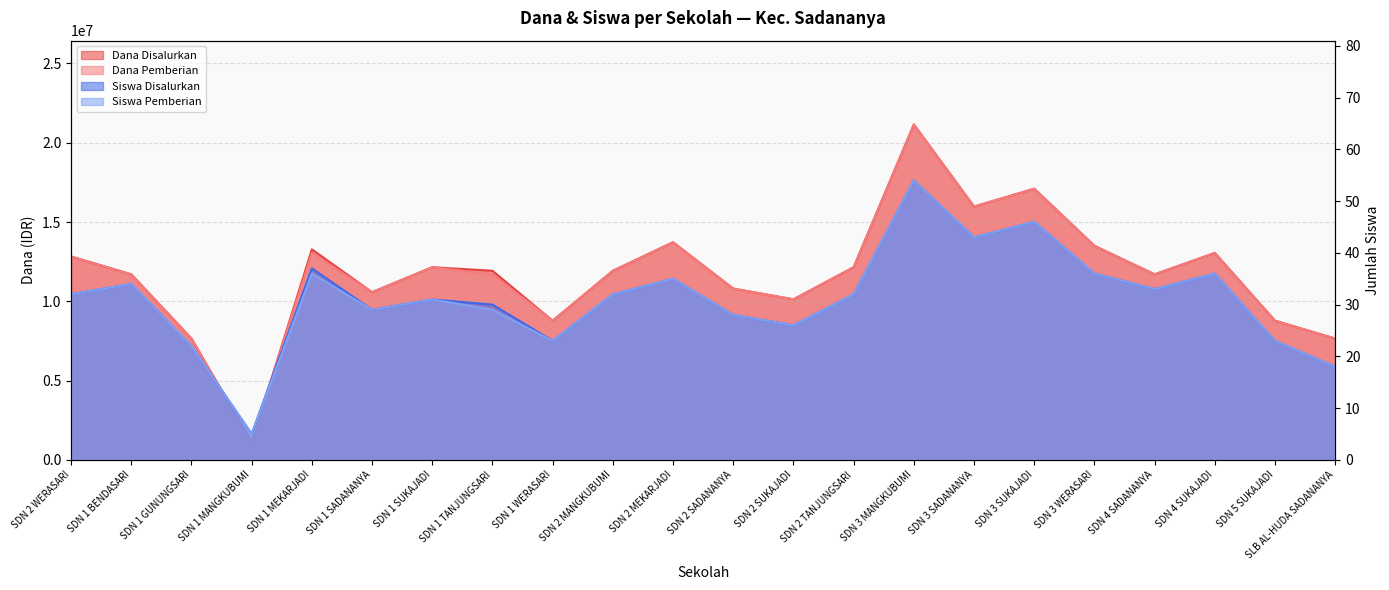

How many distinct data groups are displayed?

4